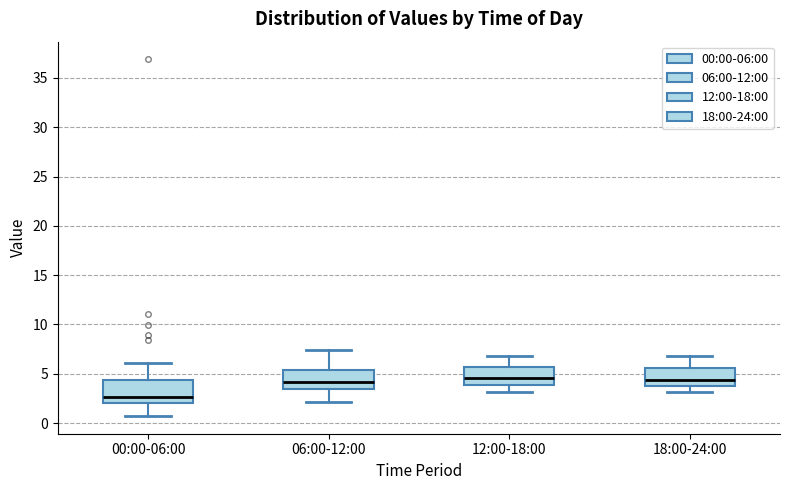

Which box has the lowest median line?

00:00-06:00